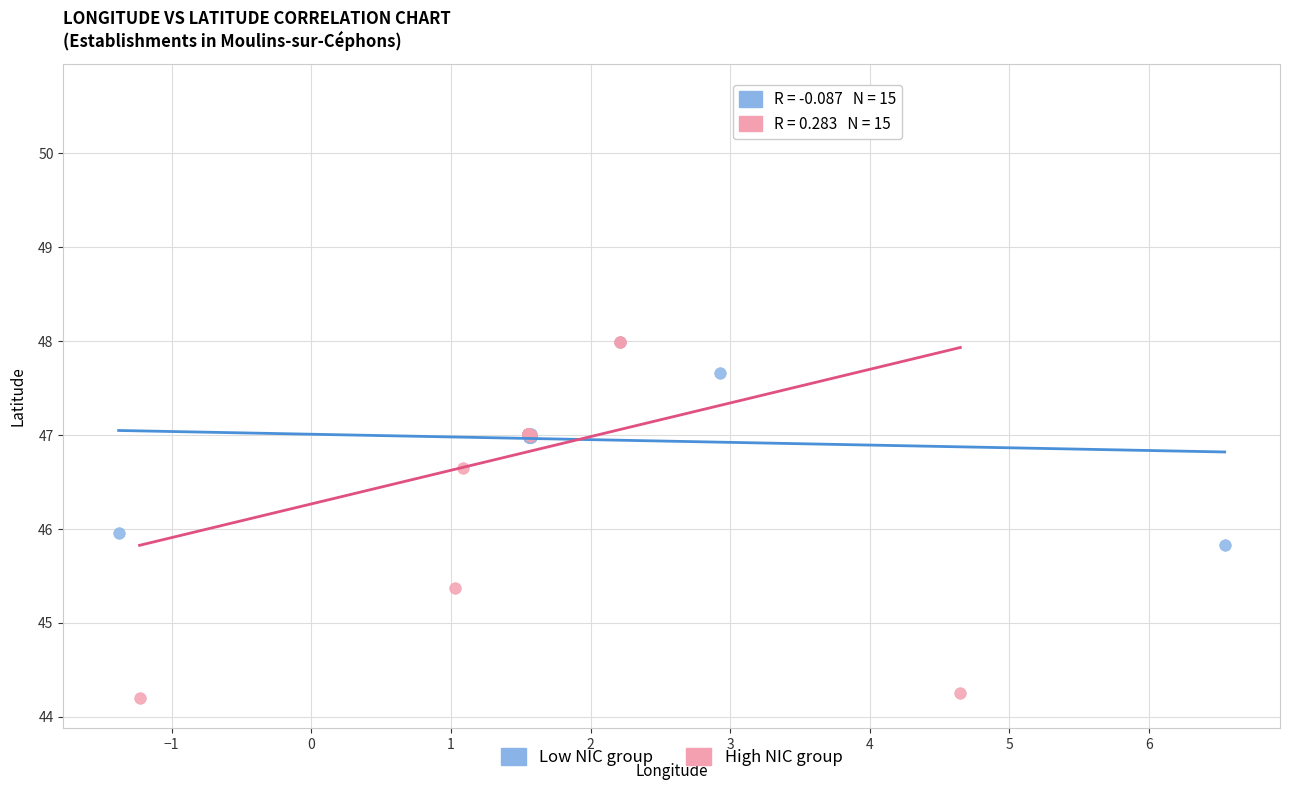

Which series reaches the maximum Y coordinate?

High NIC group